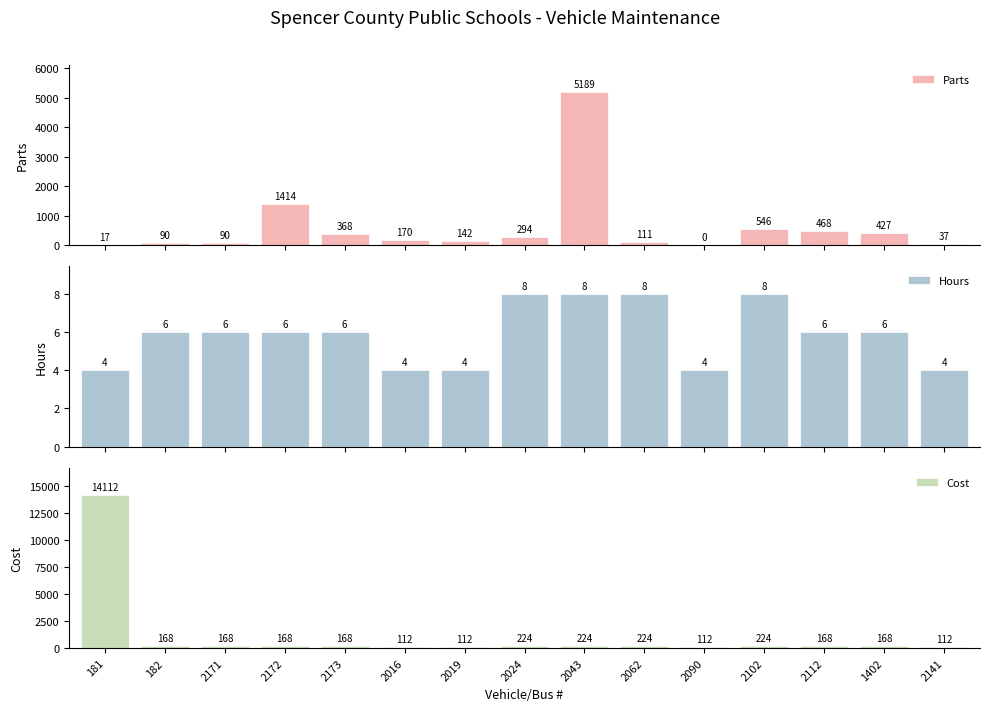

How many data points does each series have?

15